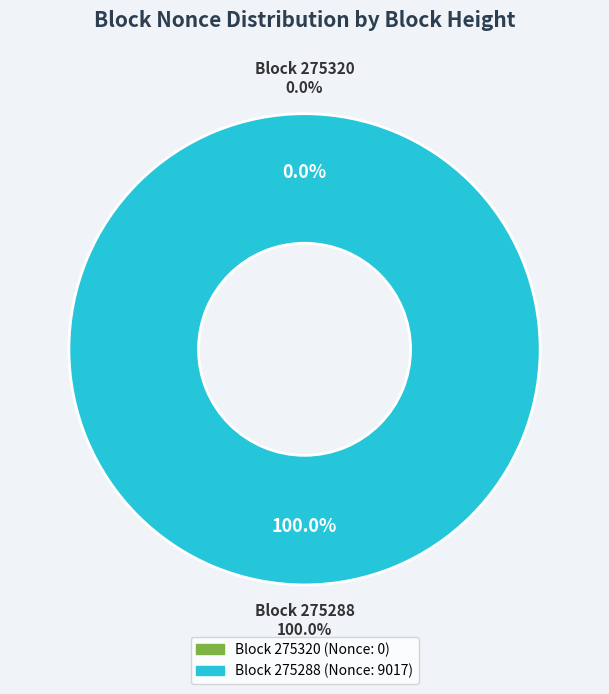

Which slice is the smallest?

275320